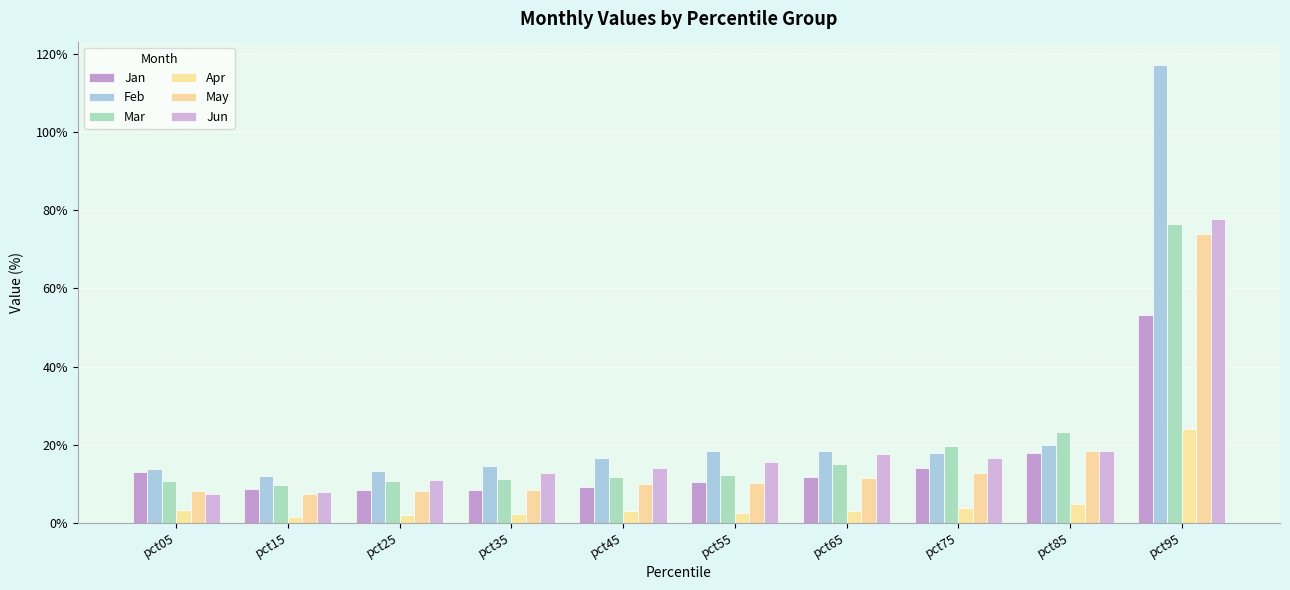

Does the chart contain stacked bars?

No